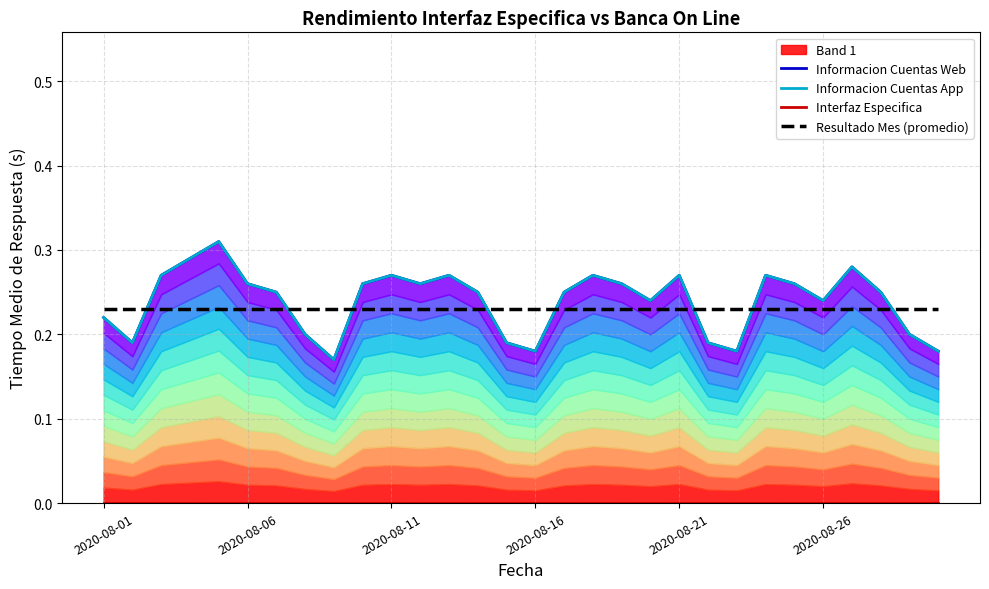

Which series has the largest range (max minus min)?

Informacion Cuentas Web